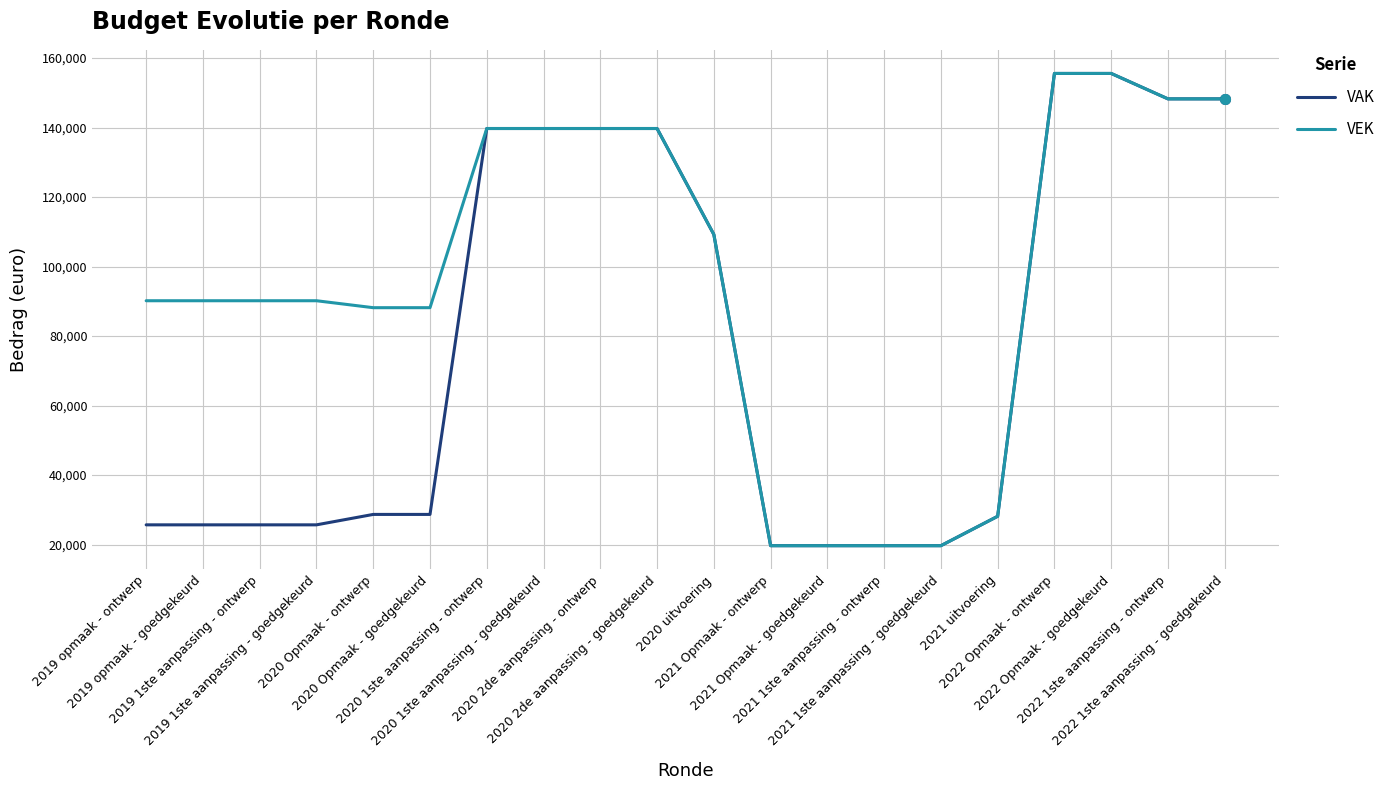

Is the value of VEK at 2021 uitvoering greater than the value of VAK at 2022 Opmaak - ontwerp?

No